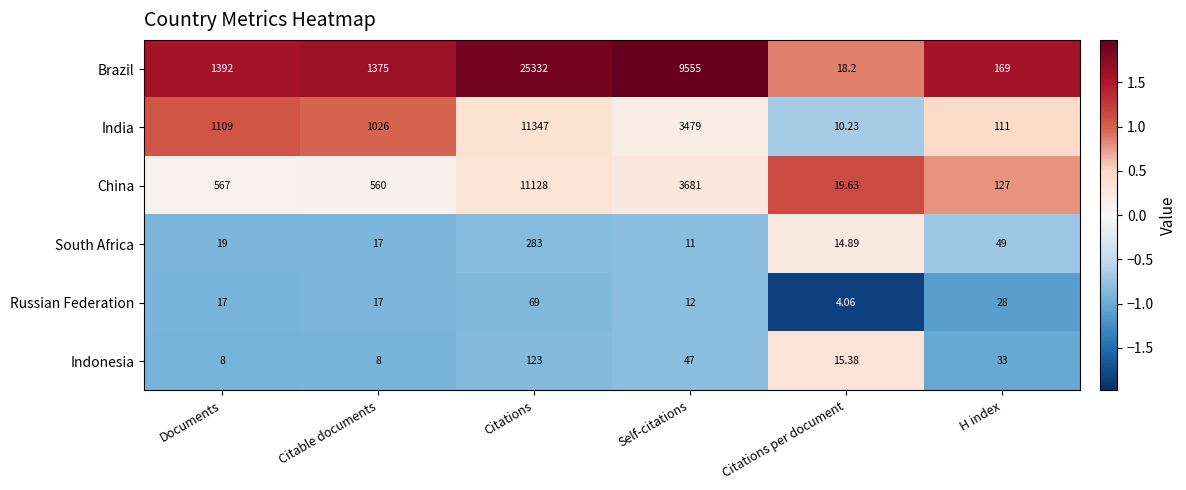

At which label does China reach its minimum?

Citations per document